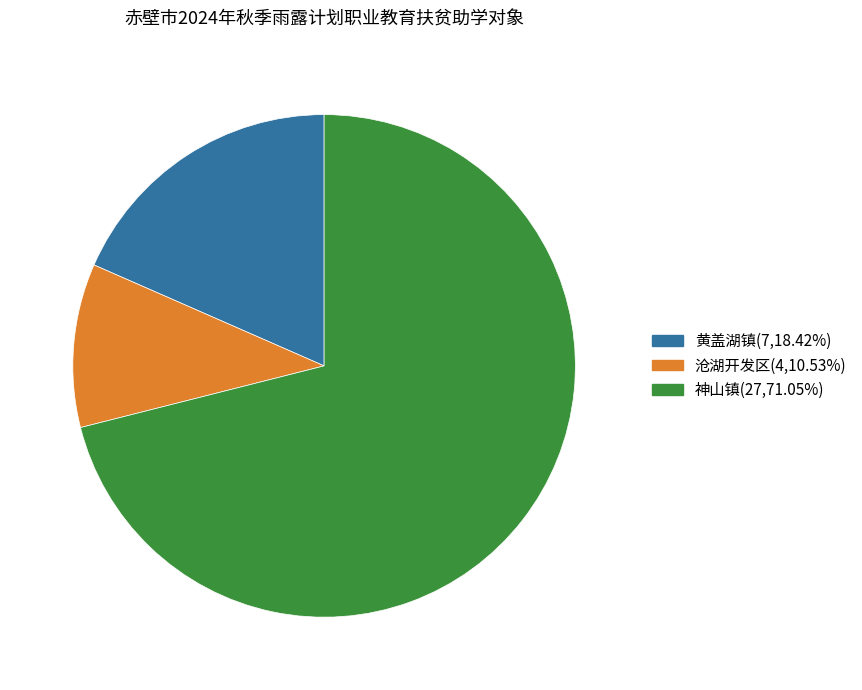

Count the number of slices in the pie.

3